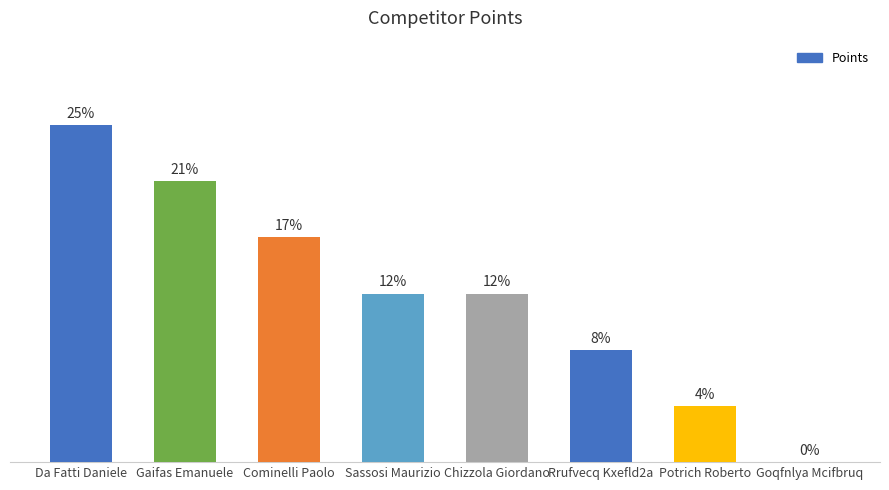

At which category does the chart reach its peak across all series?

Da Fatti Daniele